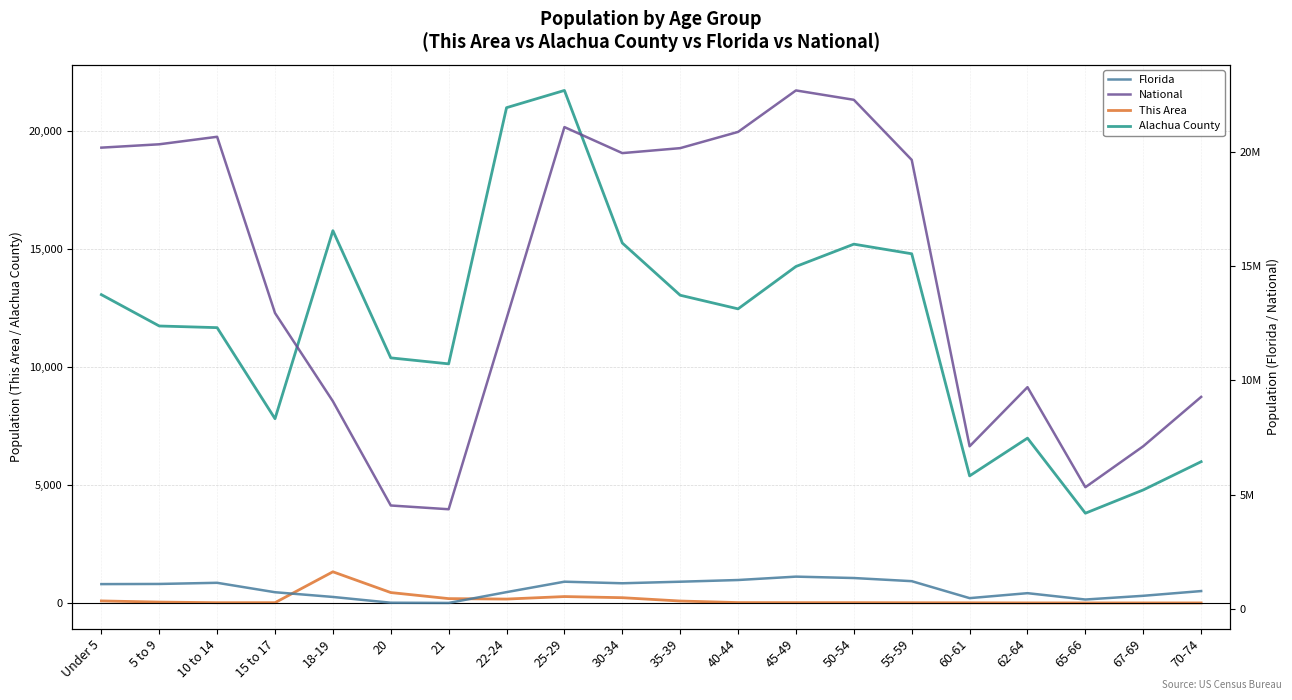

Does the chart have visible grid lines?

Yes